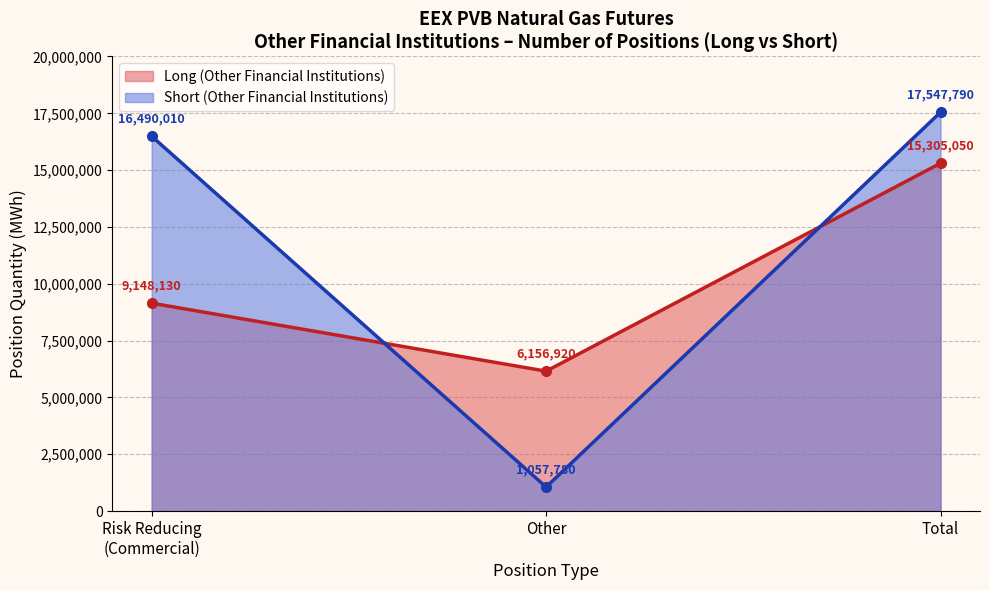

At how many categories does at least one series exceed 4648641?

3